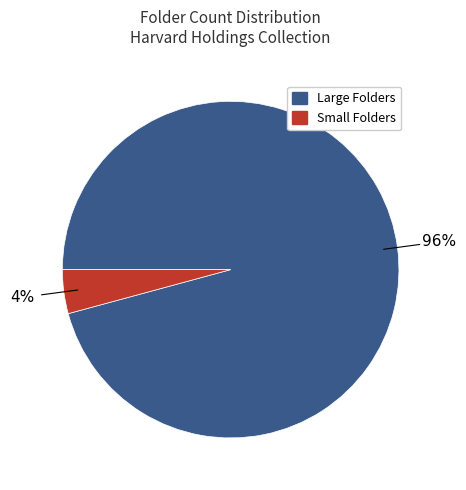

How many slices are in this pie chart?

2